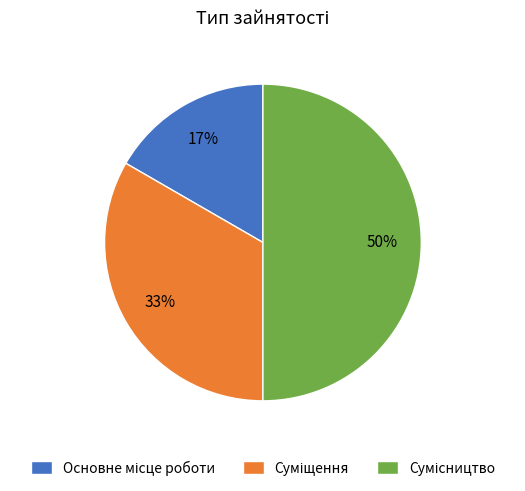

To the nearest percent, what is the average slice percentage?

33%